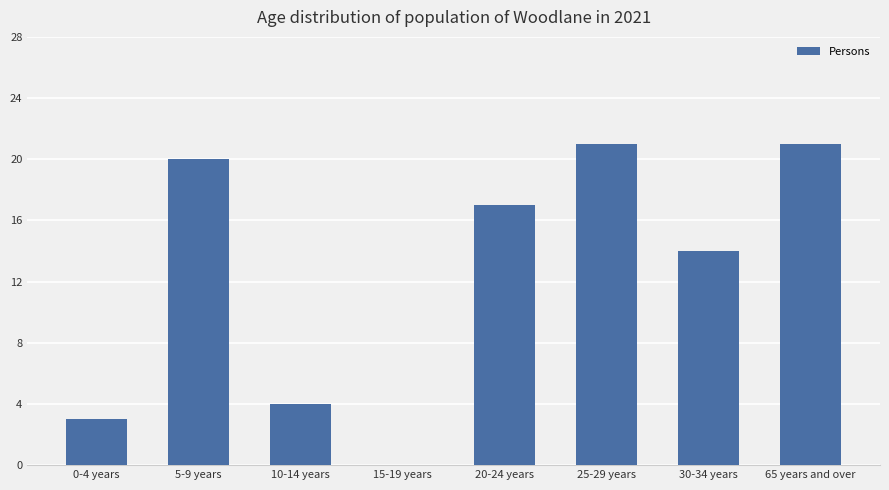

What is the change in value from 10-14 years to 25-29 years?

+17